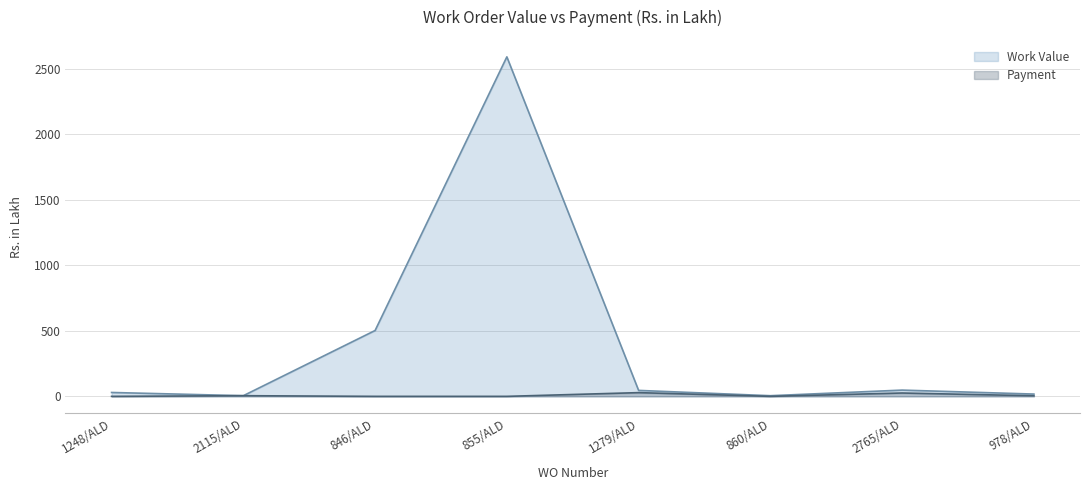

How many interior local valleys does the Payment series have?

1